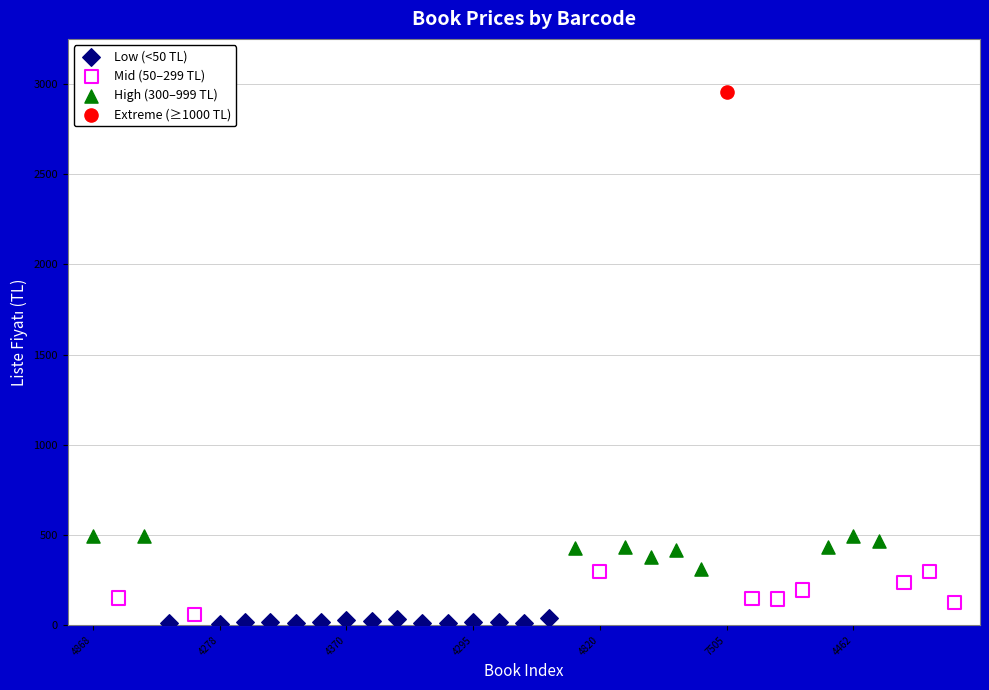

What are all the series names shown in the legend?

Low (<50 TL), Mid (50–299 TL), High (300–999 TL), Extreme (≥1000 TL)